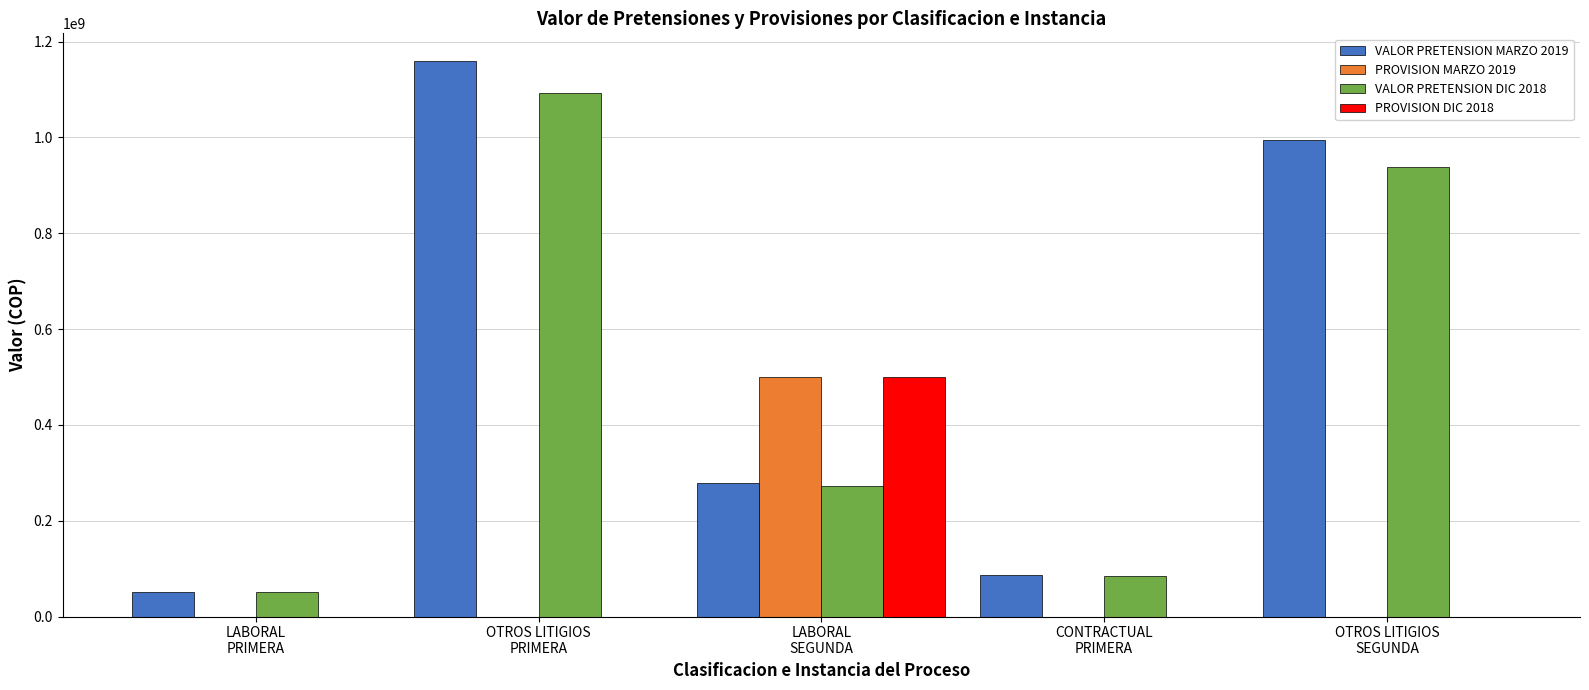

The PROVISION MARZO 2019 series shows 0 at LABORAL
PRIMERA. True or false?

True